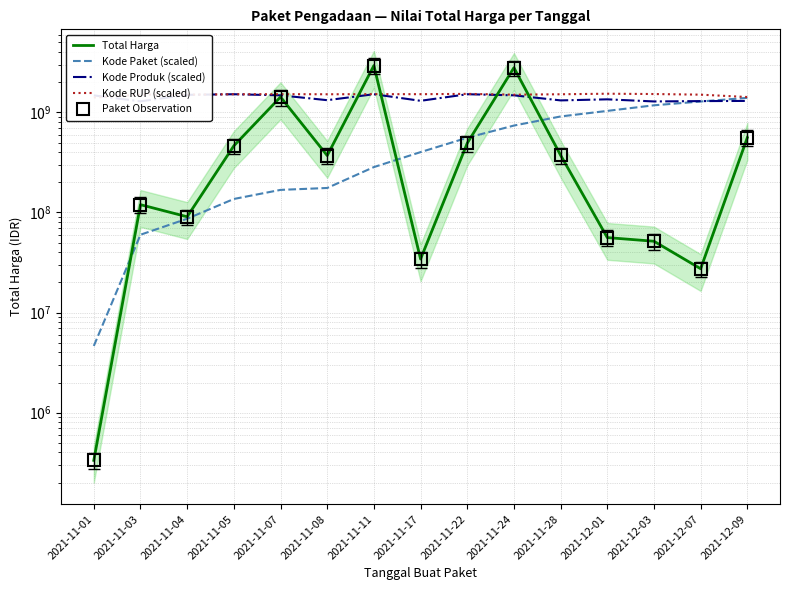

How many times do Total Harga and Kode Paket (scaled) cross each other?

4